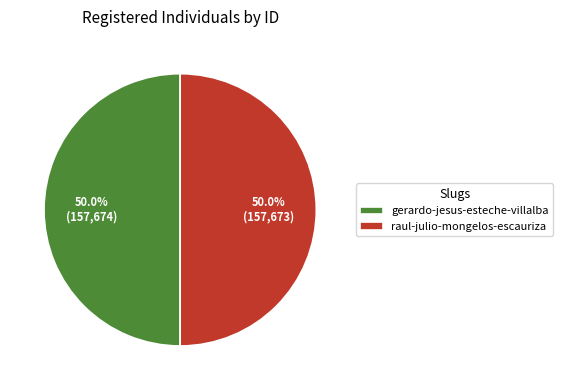

True or false: gerardo-jesus-esteche-villalba accounts for 50% of the total.

True